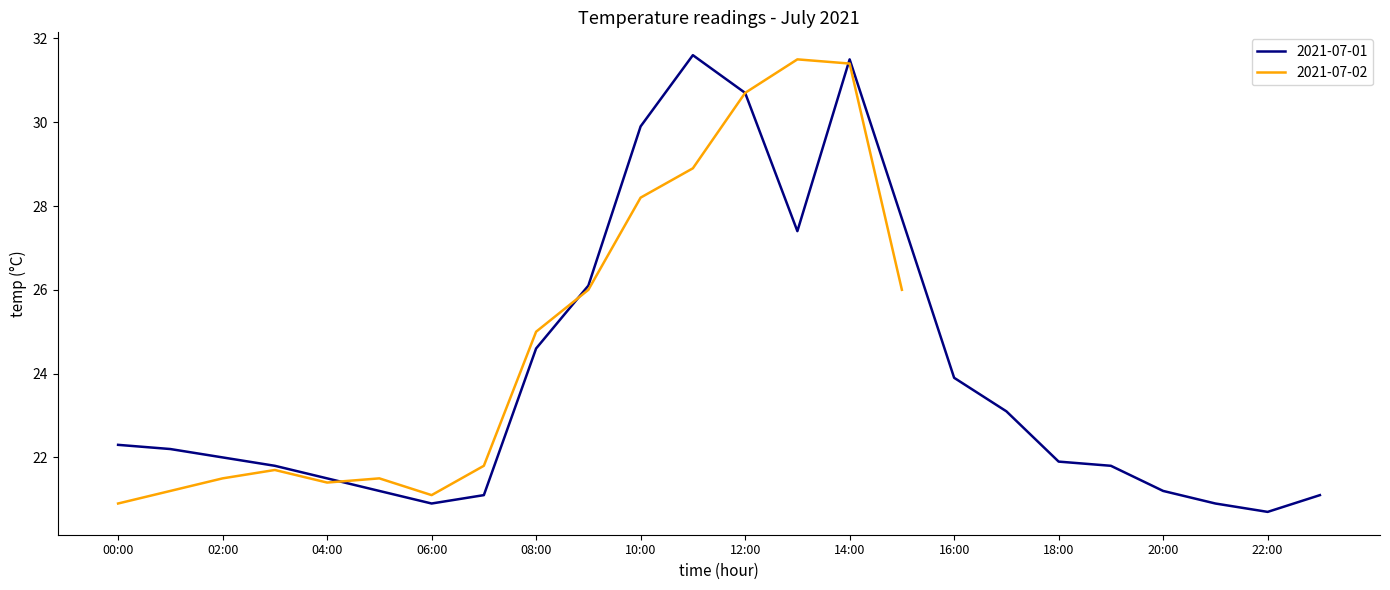

Is it true that 2021-07-01 equals 21.9 at 18:00?

True